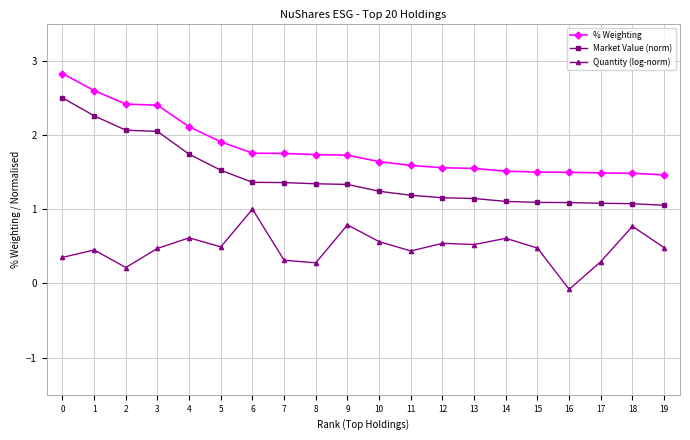

What is the sum of all Quantity (log-norm) values?

9.6